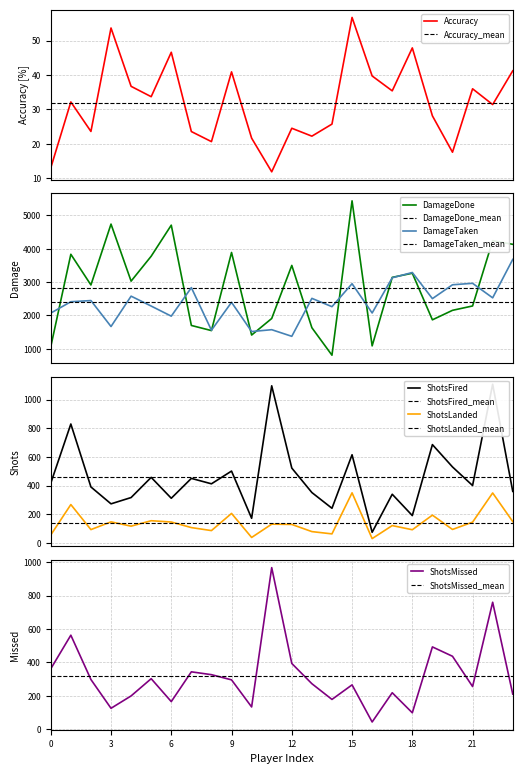

What is the lowest value of the Accuracy_mean series?

31.9